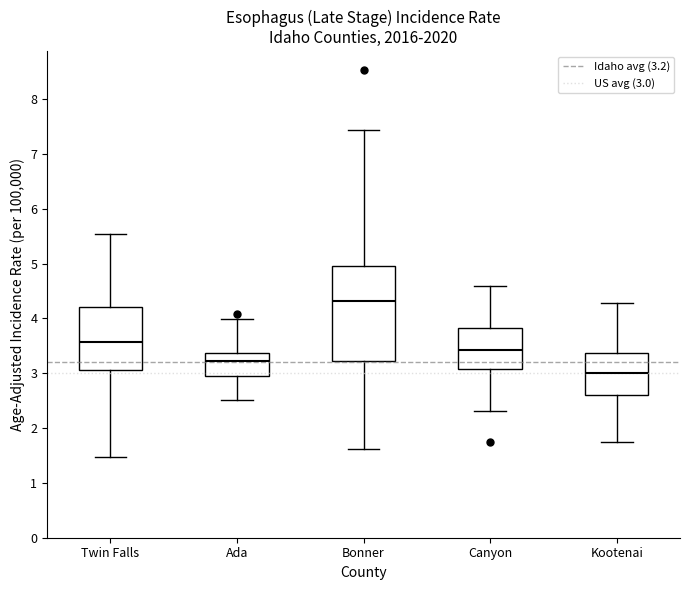

Reading left to right, read every box against the y-axis: the position of its median line, the range the box covers, and the ends of its whiskers. The values are not printed on the chart, so give them approximately, as read against the axis.

Twin Falls: median 3.6, box 3.1 to 4.2, whiskers 1.5 to 5.5
Ada: median 3.2, box 3.0 to 3.4, whiskers 2.5 to 4.0
Bonner: median 4.3, box 3.2 to 4.9, whiskers 1.6 to 7.4
Canyon: median 3.4, box 3.1 to 3.8, whiskers 2.3 to 4.6
Kootenai: median 3.0, box 2.6 to 3.4, whiskers 1.8 to 4.3